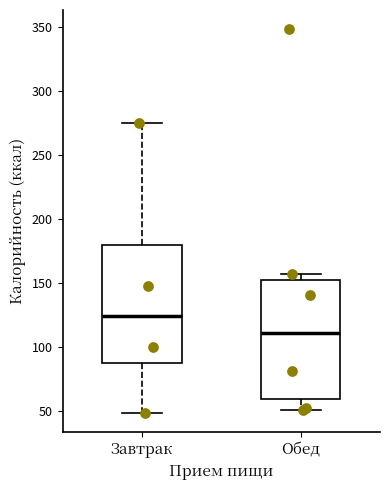

Which box's median line is the highest?

Завтрак